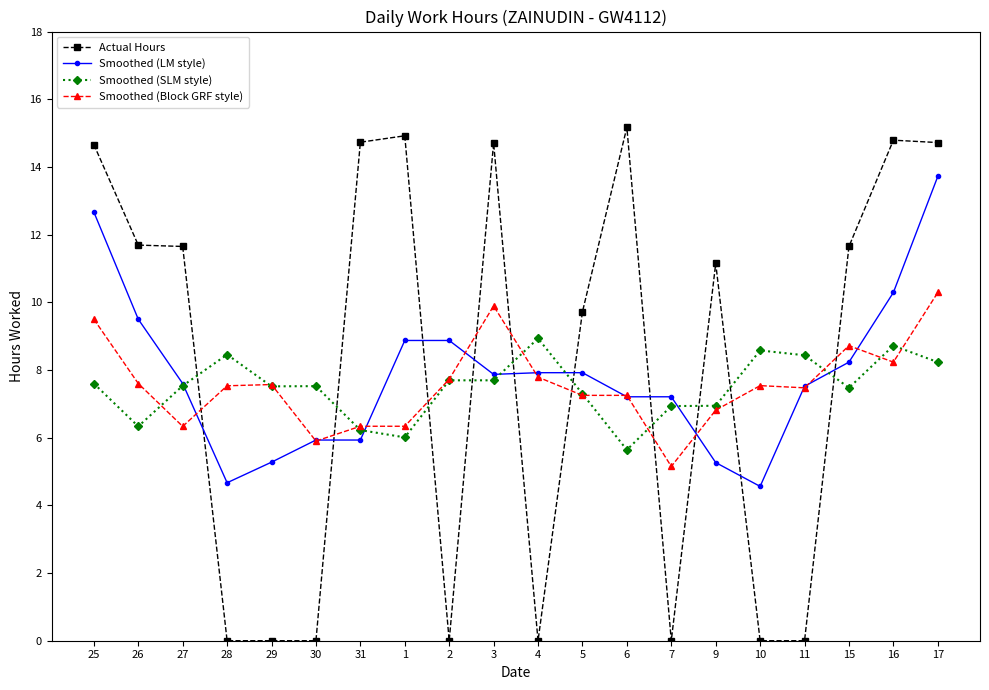

Which series has the largest range (max minus min)?

Actual Hours